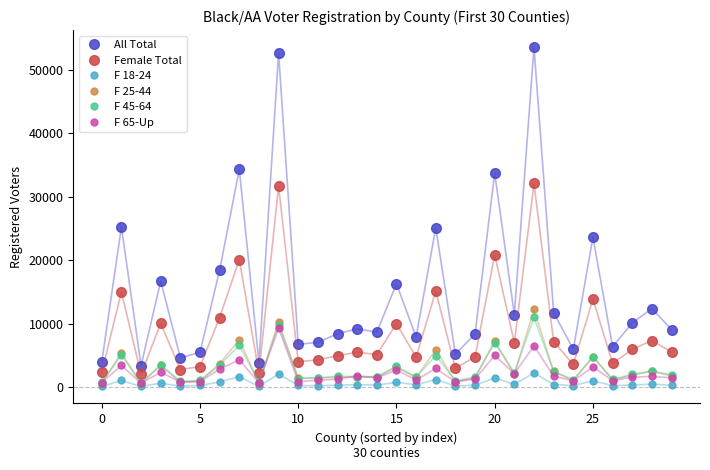

Which series has the largest range (max minus min)?

All Total